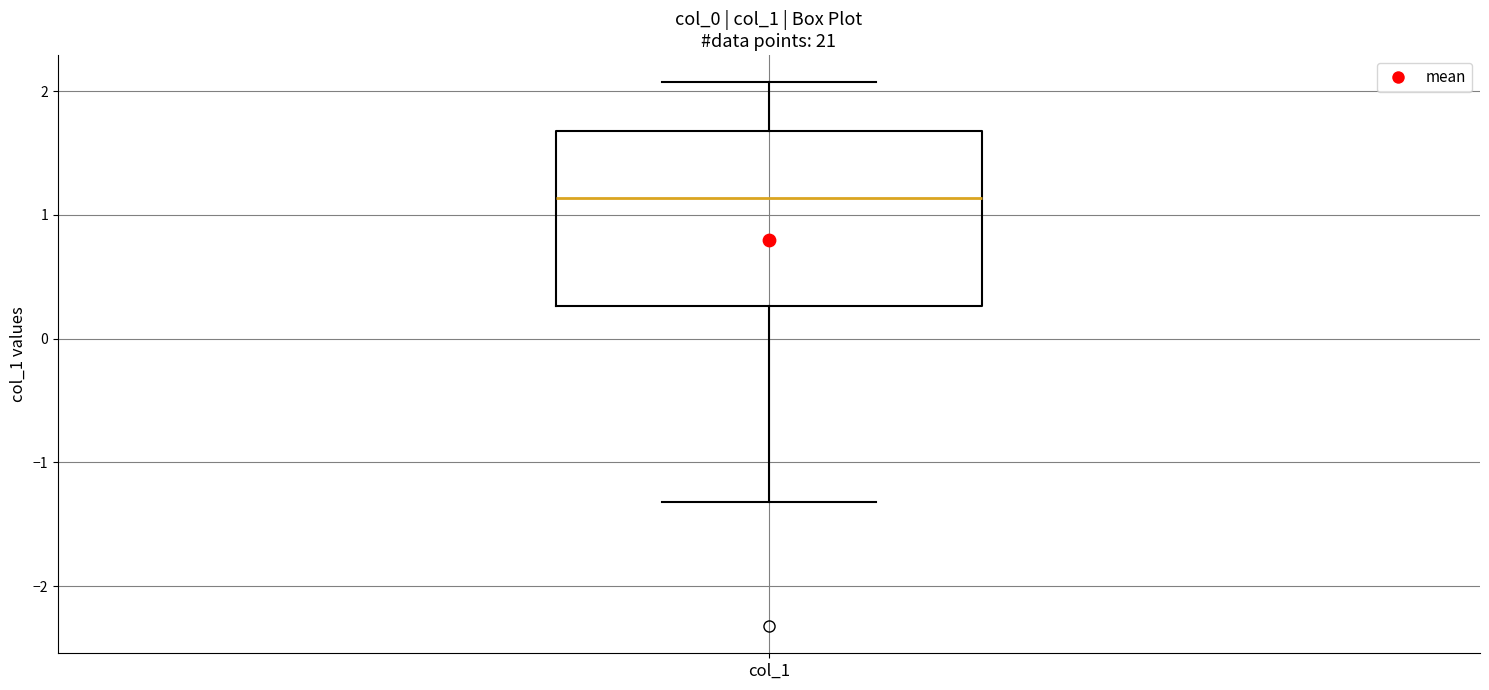

Where does the lower whisker of the box for col_1 end on the y-axis? The values are not printed on the chart, so give them approximately, as read against the axis.

-1.3